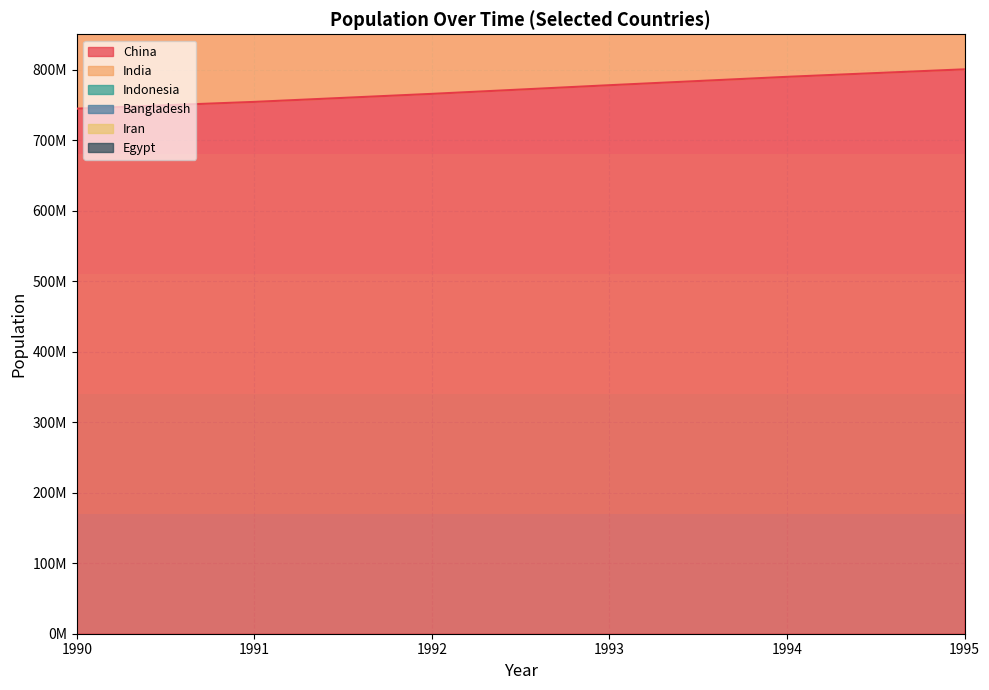

Which series has the largest total across all categories?

India